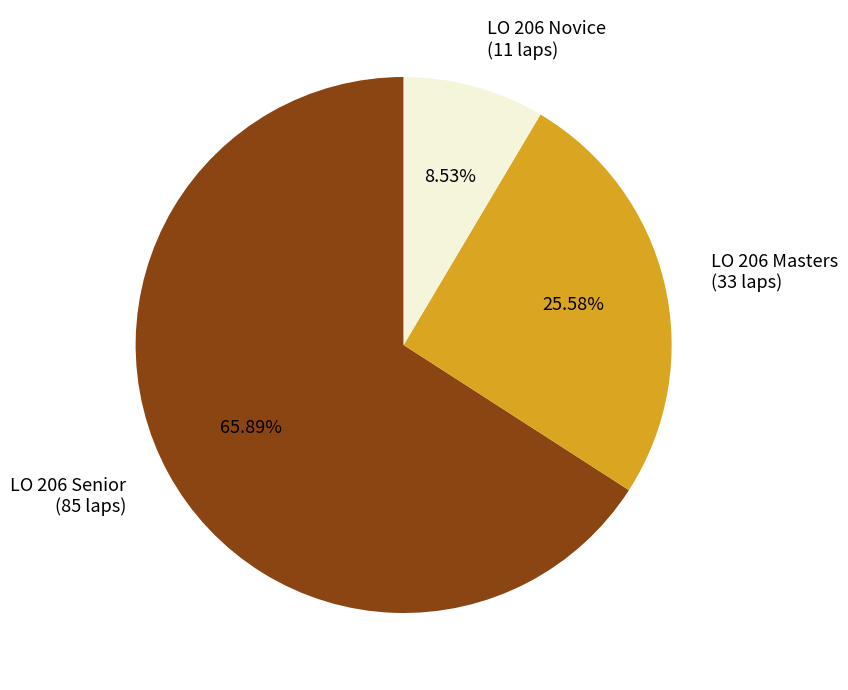

To the nearest percent, what is the difference between the largest and smallest slice percentages?

57%